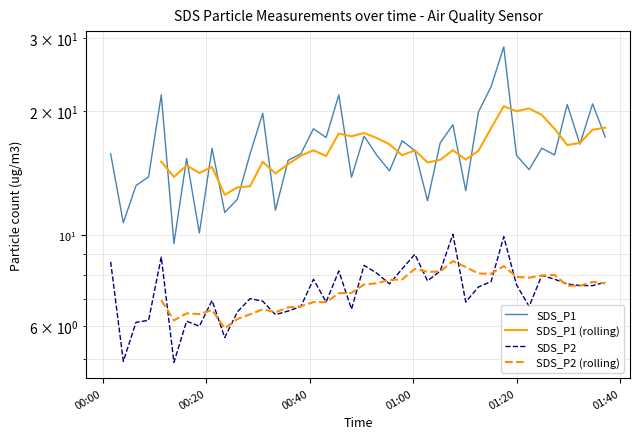

The value of SDS_P2 at 00:20 is 7.6. True or false?

False